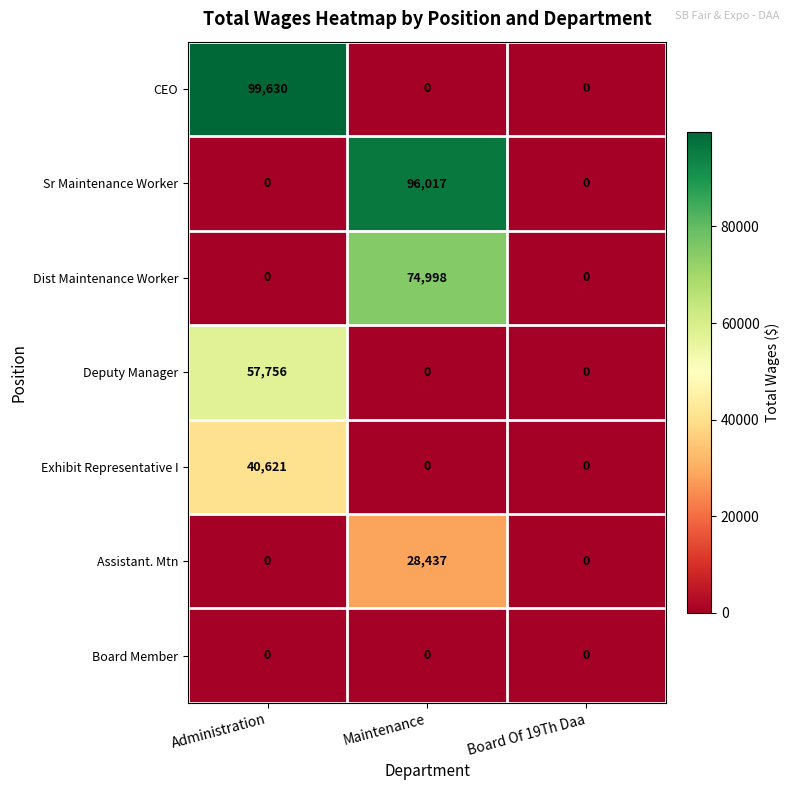

Is it true that Sr Maintenance Worker equals 58364 at Board Of 19Th Daa?

False